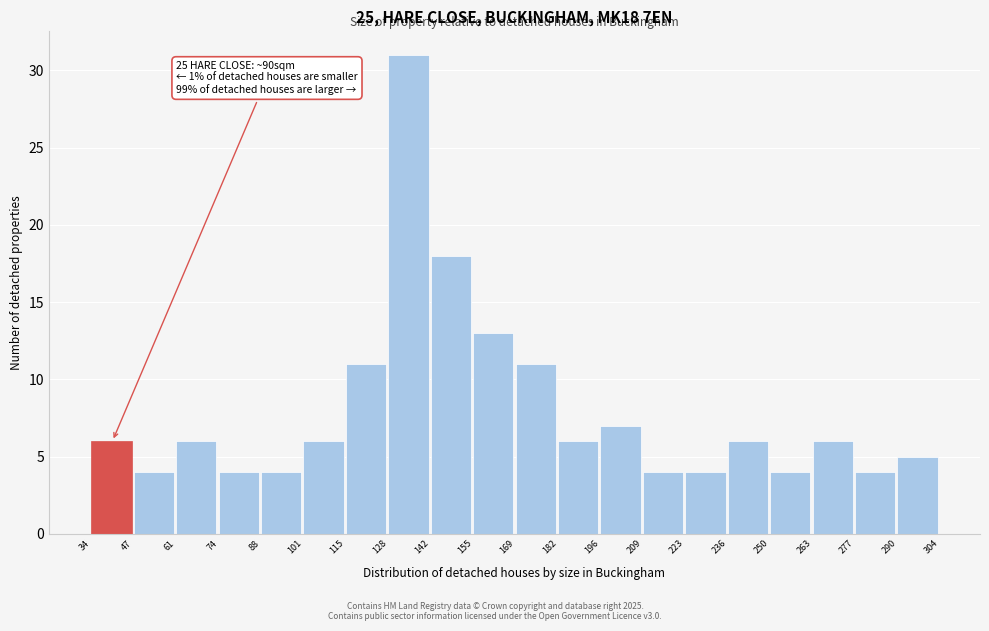

Over which range of the x-axis is the bar tallest?

128 to 142